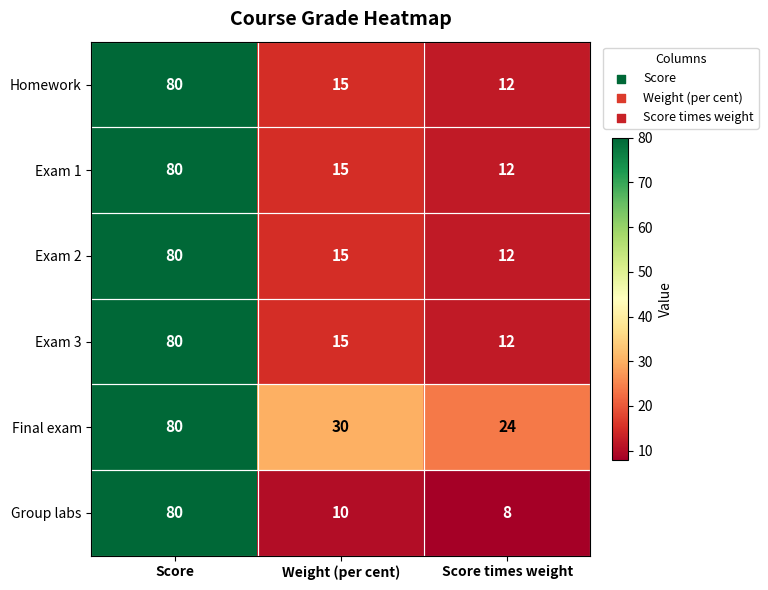

What is the maximum value for Homework?

80